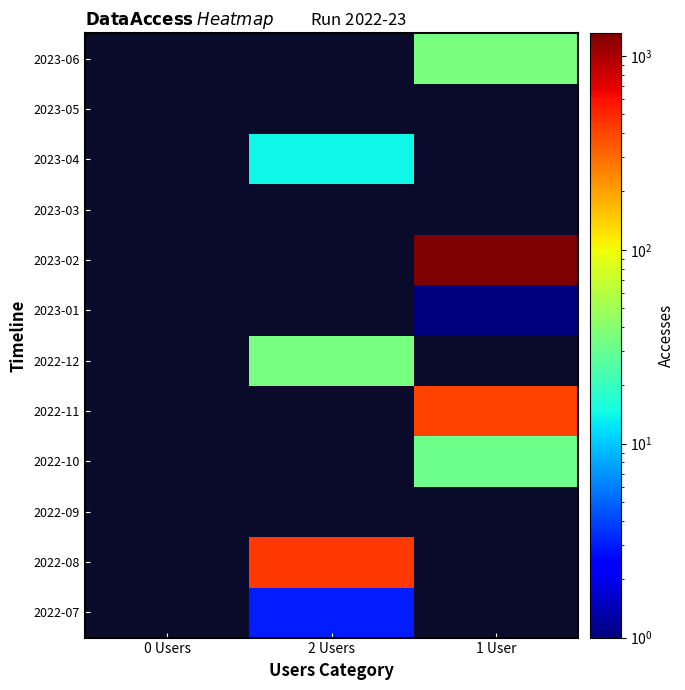

What is the maximum value shown in the chart?

1308.0